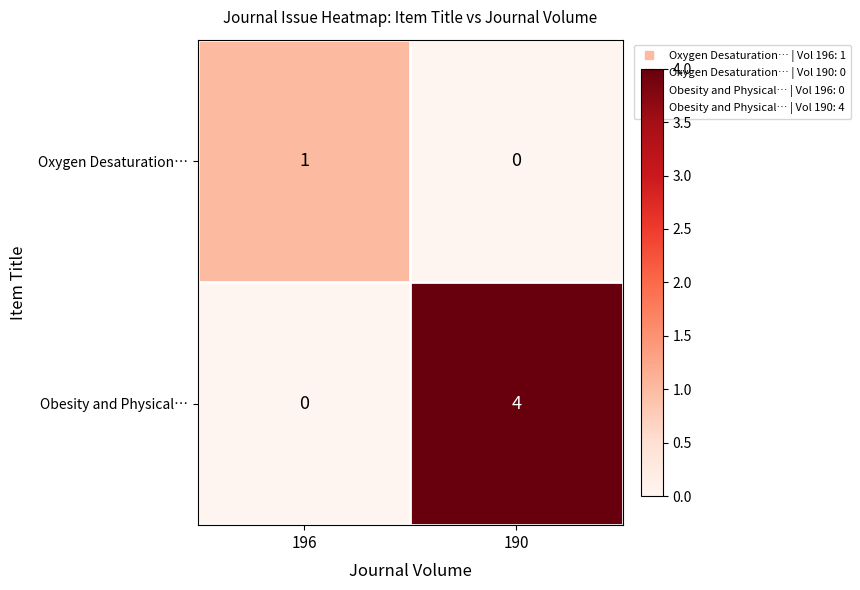

The value of Obesity and Physical… at 196 is 0. True or false?

True